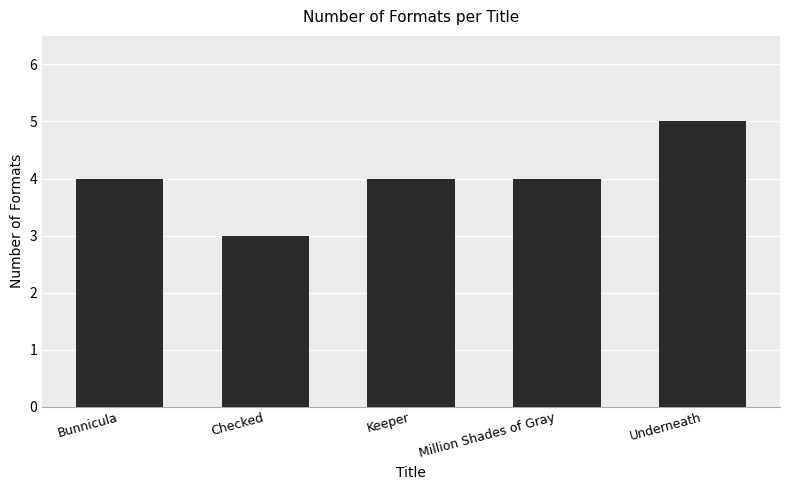

What is the sum of all values?

20